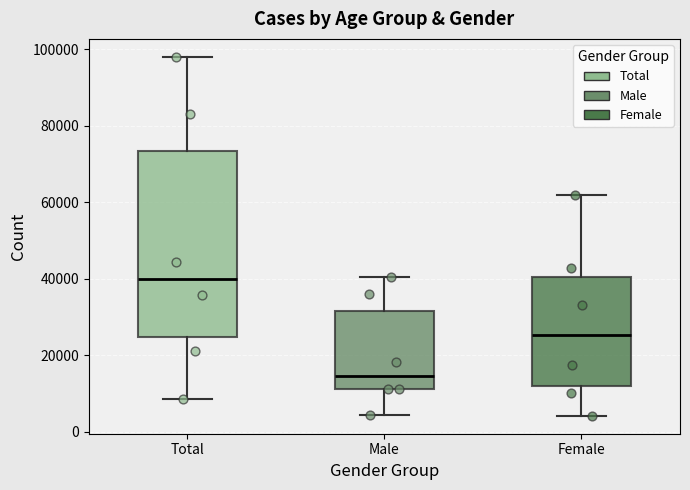

Comparing the boxes themselves (not the whiskers), which one is the tallest?

Total